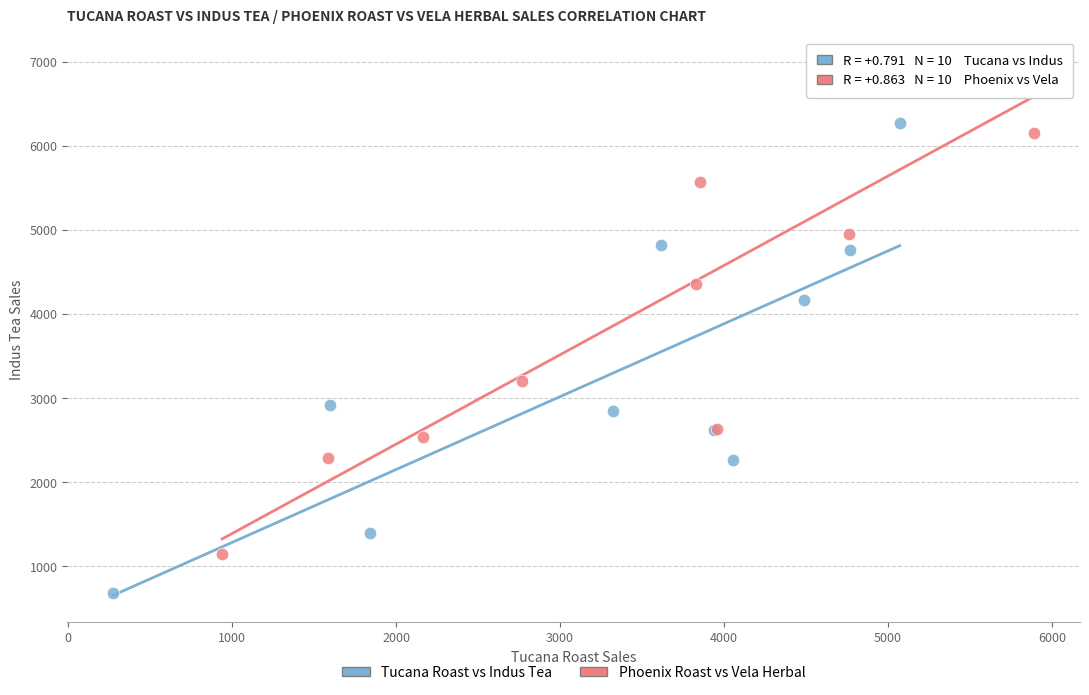

Which series has the widest spread of Y values?

Phoenix Roast vs Vela Herbal